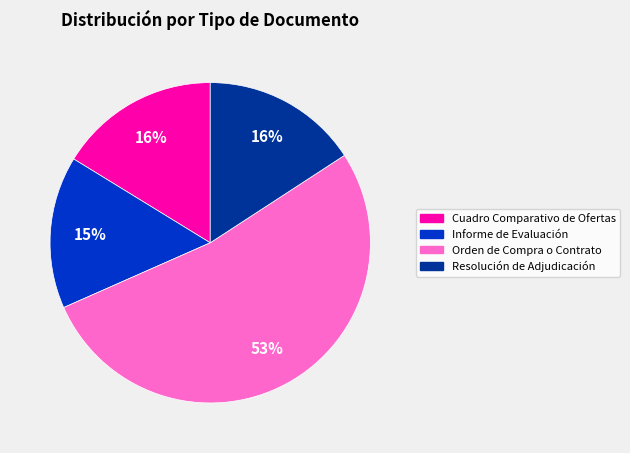

Is it true that Cuadro Comparativo de Ofertas is 16% of the pie?

True